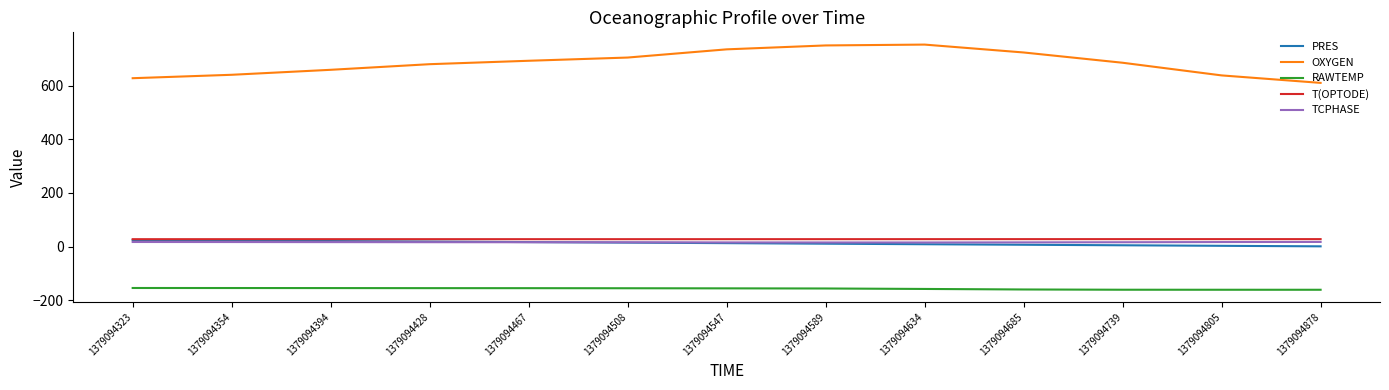

What is the approximate value of OXYGEN at 1379094739?

685.0